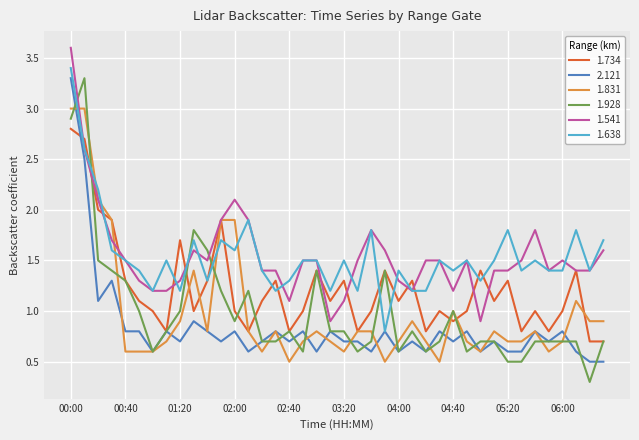

Reading left to right, what are all the values shown in this chart?

1.734: 2.8	2.7	2.0	1.9	1.3	1.1	1.0	0.8	1.7	1.0	1.3	1.9	1.0	0.8	1.1	1.3	0.8	1.0	1.4	1.1	1.3	0.8	1.0	1.4	1.1	1.3	0.8	1.0	0.9	1.0	1.4	1.1	1.3	0.8	1.0	0.8	1.0	1.4	0.7	0.7
2.121: 3.3	2.5	1.1	1.3	0.8	0.8	0.6	0.8	0.7	0.9	0.8	0.7	0.8	0.6	0.7	0.8	0.7	0.8	0.6	0.8	0.7	0.7	0.6	0.8	0.6	0.7	0.6	0.8	0.7	0.8	0.6	0.7	0.6	0.6	0.8	0.7	0.8	0.6	0.5	0.5
1.831: 3.0	3.0	2.1	1.9	0.6	0.6	0.6	0.7	0.9	1.4	0.8	1.9	1.9	0.8	0.6	0.8	0.5	0.7	0.8	0.7	0.6	0.8	0.8	0.5	0.7	0.9	0.7	0.5	1.0	0.7	0.6	0.8	0.7	0.7	0.8	0.6	0.7	1.1	0.9	0.9
1.928: 2.9	3.3	1.5	1.4	1.3	1.0	0.6	0.8	1.0	1.8	1.6	1.2	0.9	1.2	0.7	0.7	0.8	0.6	1.4	0.8	0.8	0.6	0.7	1.4	0.6	0.8	0.6	0.7	1.0	0.6	0.7	0.7	0.5	0.5	0.7	0.7	0.7	0.7	0.3	0.7
1.541: 3.6	2.6	2.1	1.7	1.5	1.3	1.2	1.2	1.3	1.6	1.5	1.9	2.1	1.9	1.4	1.4	1.1	1.5	1.5	0.9	1.1	1.5	1.8	1.6	1.3	1.2	1.5	1.5	1.2	1.5	0.9	1.4	1.4	1.5	1.8	1.4	1.5	1.4	1.4	1.6
1.638: 3.4	2.6	2.2	1.6	1.5	1.4	1.2	1.5	1.2	1.7	1.3	1.7	1.6	1.9	1.4	1.2	1.3	1.5	1.5	1.2	1.5	1.2	1.8	0.8	1.4	1.2	1.2	1.5	1.4	1.5	1.3	1.5	1.8	1.4	1.5	1.4	1.4	1.8	1.4	1.7